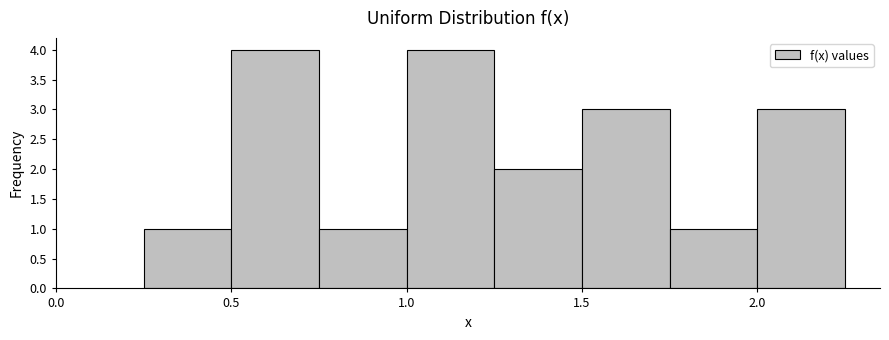

How tall is the bar that spans 1.50 to 1.75 on the x-axis? The values are not printed on the chart, so give them approximately, as read against the axis.

3